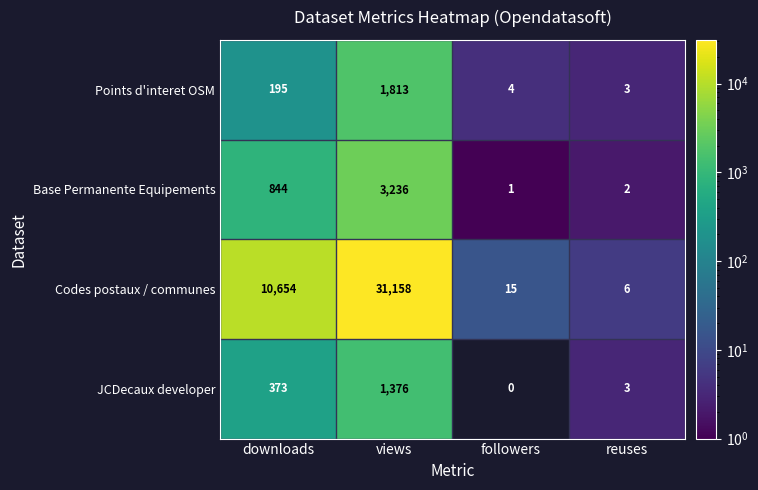

Which category has the highest value across all series?

views